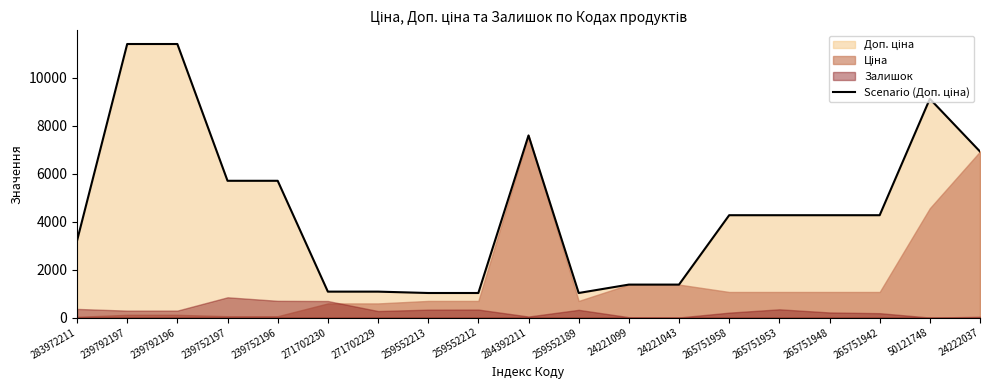

What is the ratio of the value at 24221043 to the value at 24221099?

1.0